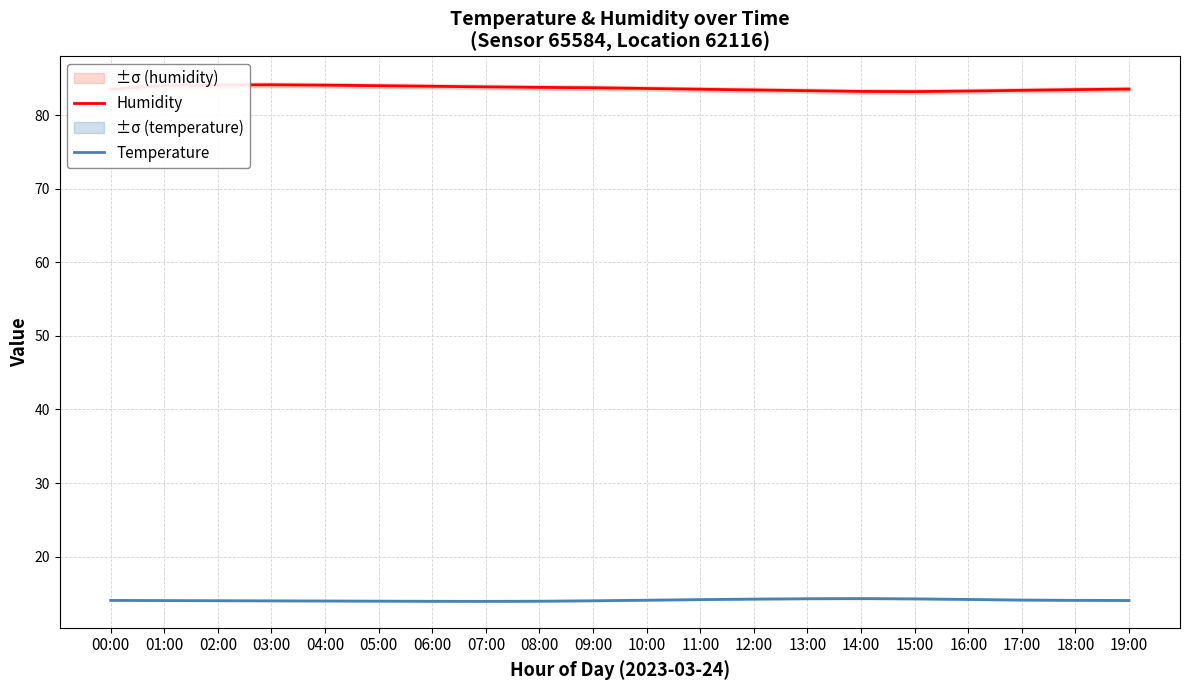

At which label is Temperature closest to 14?

03:00